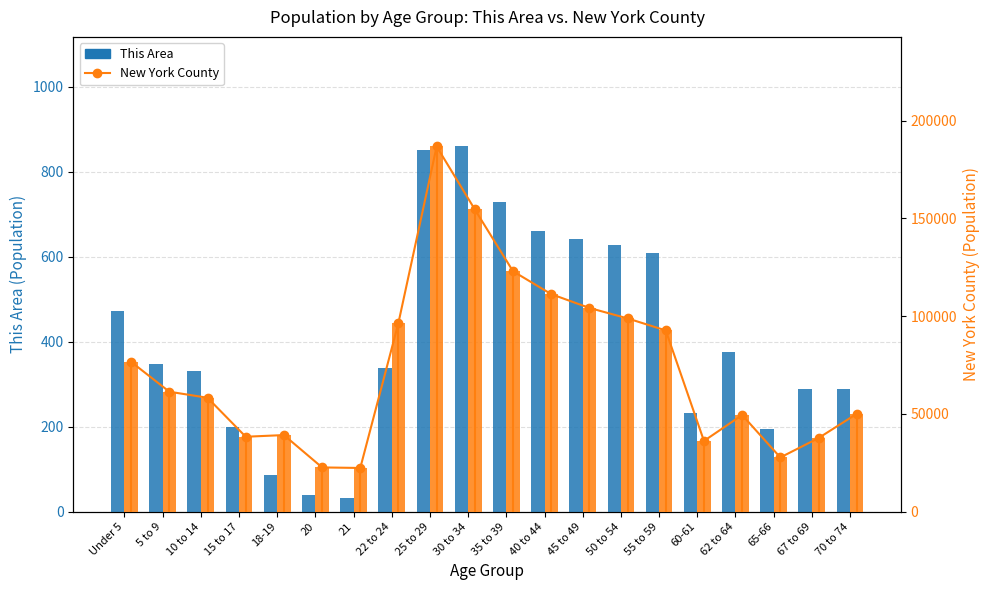

Reading right to left, extract all data points from this chart.

This Area: 70 to 74=288	67 to 69=288	65-66=194	62 to 64=375	60-61=233	55 to 59=609	50 to 54=627	45 to 49=642	40 to 44=662	35 to 39=729	30 to 34=860	25 to 29=852	22 to 24=339	21=33	20=39	18-19=87	15 to 17=200	10 to 14=331	5 to 9=347	Under 5=473
New York County: 70 to 74=50025	67 to 69=37629	65-66=27715	62 to 64=49414	60-61=36160	55 to 59=92648	50 to 54=98813	45 to 49=104156	40 to 44=111228	35 to 39=122916	30 to 34=154501	25 to 29=186733	22 to 24=96600	21=22339	20=22619	18-19=39158	15 to 17=38304	10 to 14=58229	5 to 9=61323	Under 5=76579